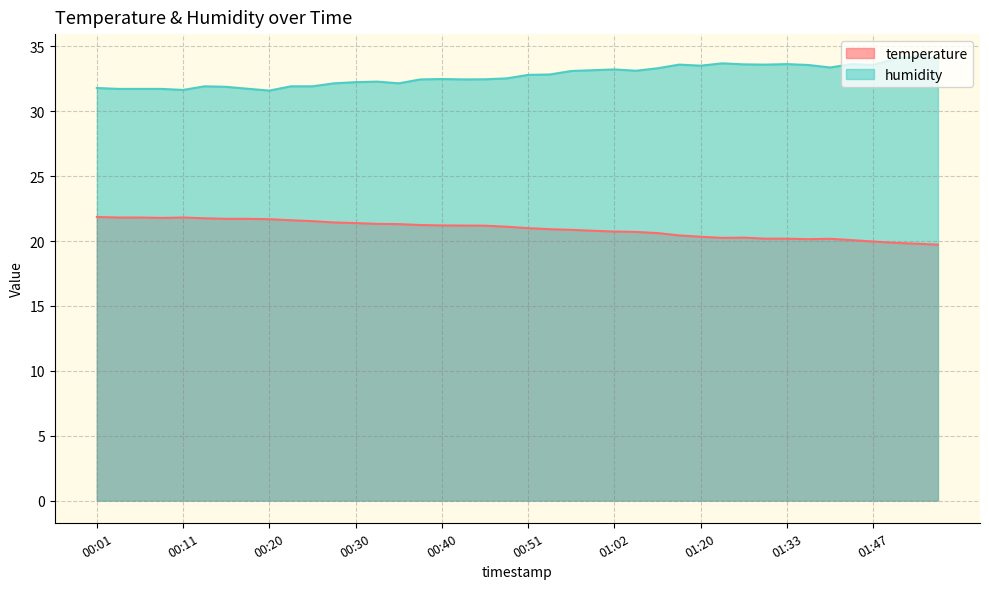

At how many categories does at least one series exceed 21?

40